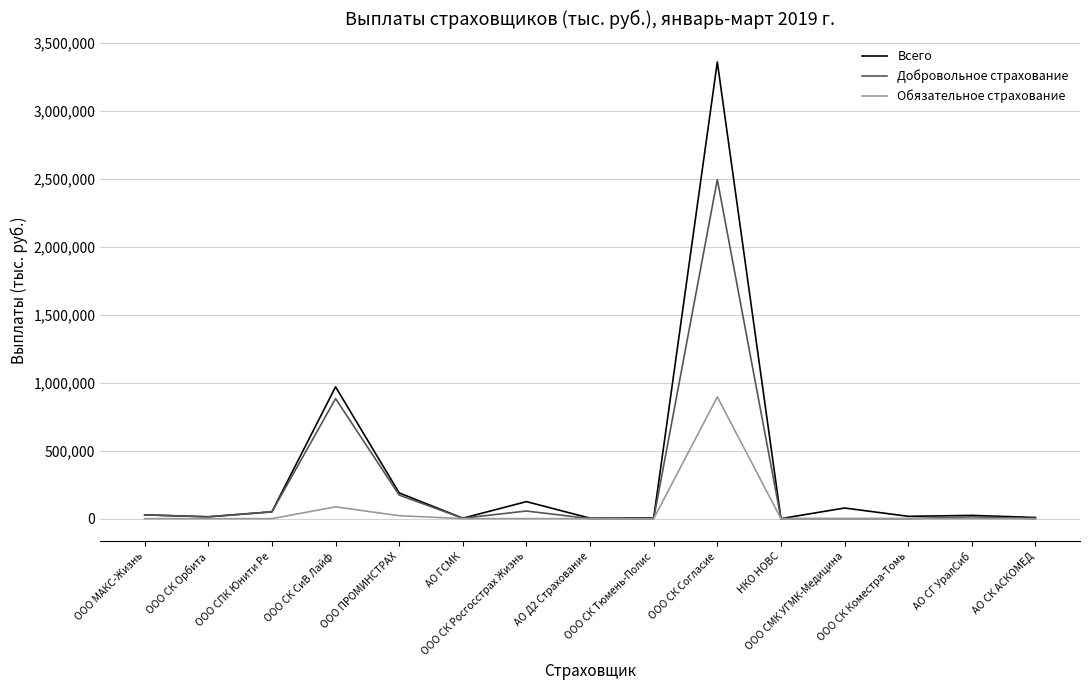

Which series has the largest range (max minus min)?

Всего